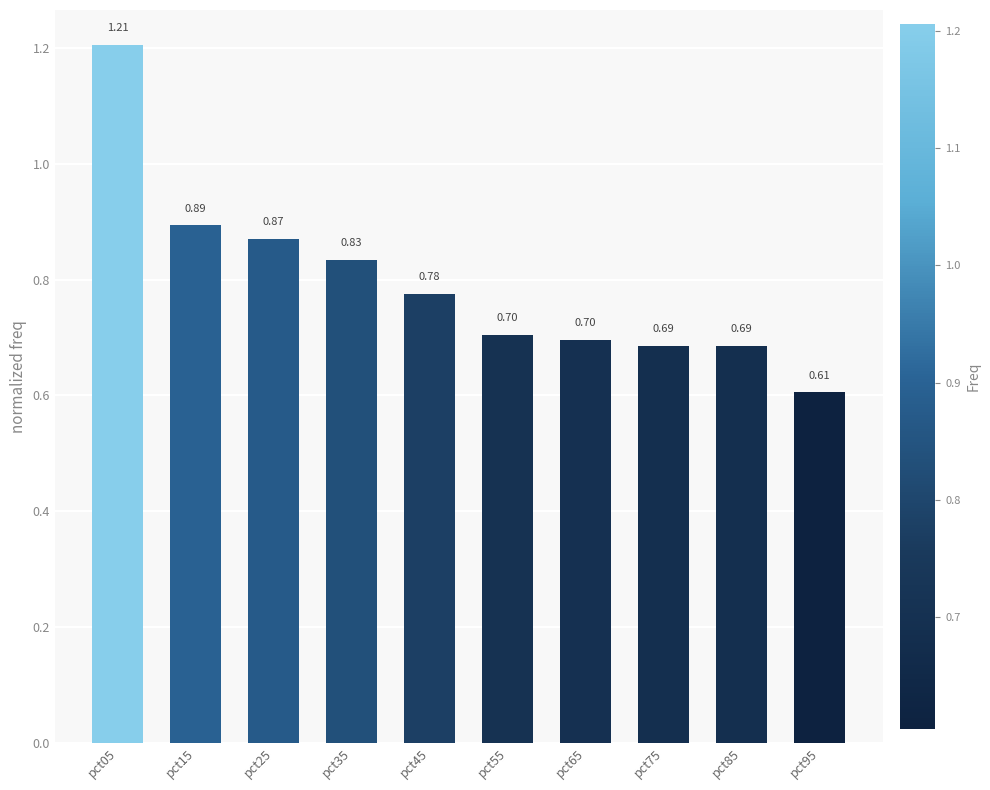

Which has a higher value, pct95 or pct05?

pct05